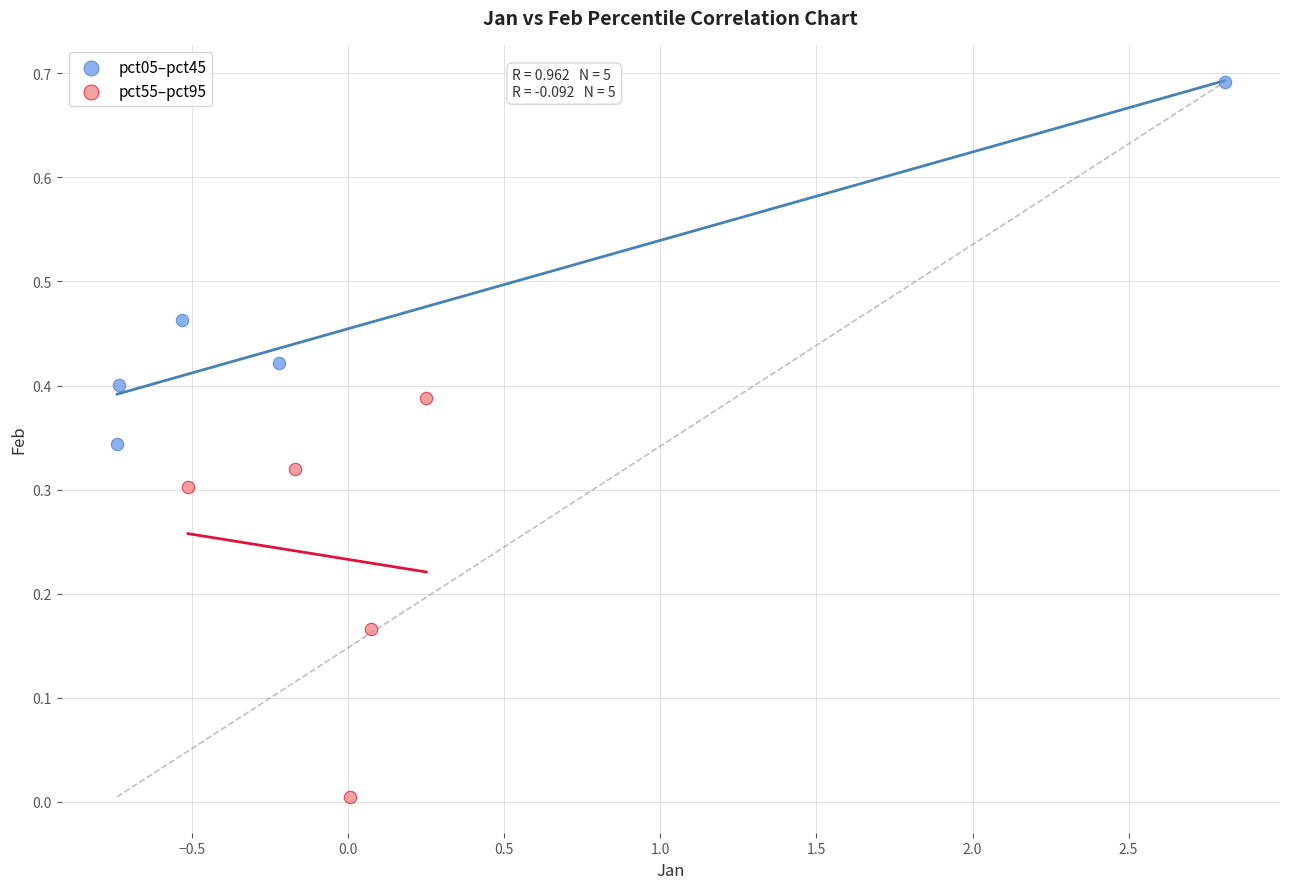

What are all the series names shown in the legend?

pct05–pct45, pct55–pct95